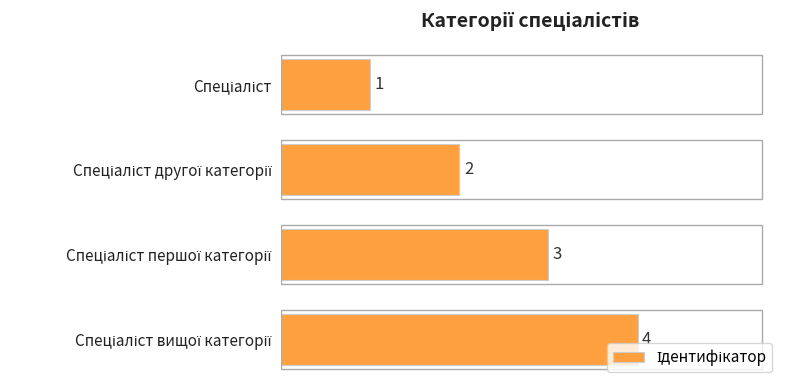

How many values are between 2 and 4?

3